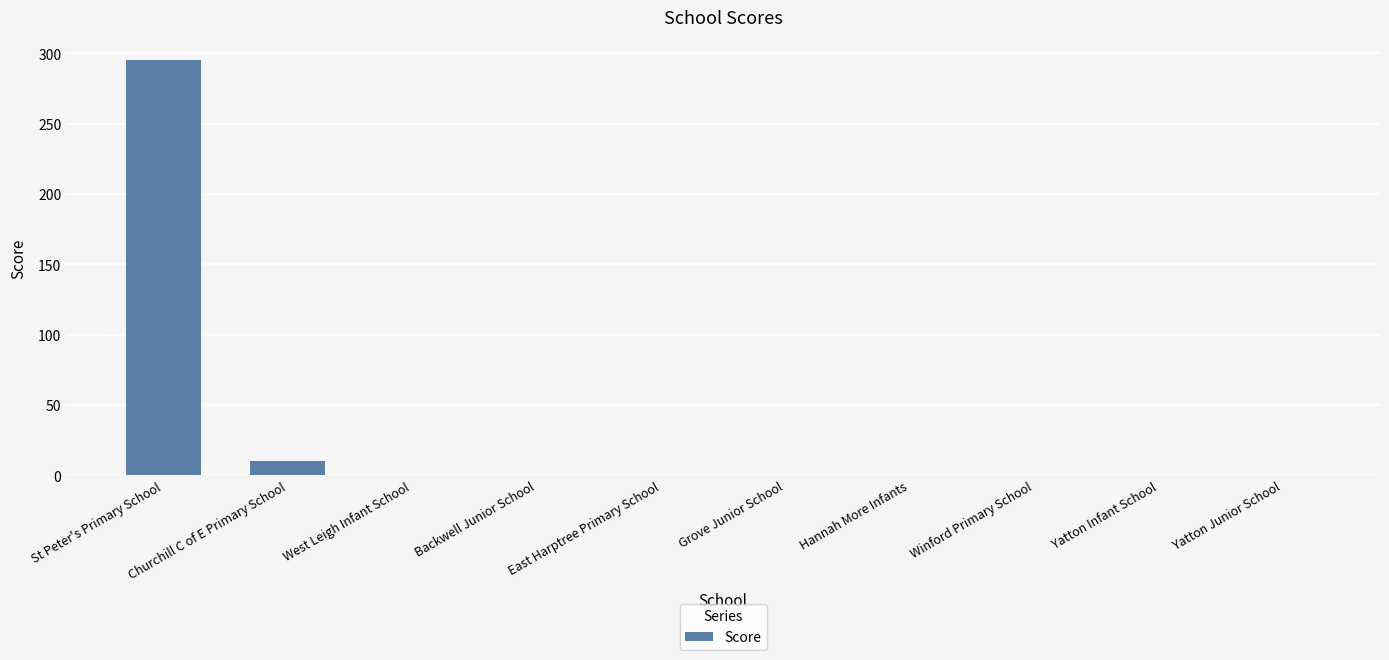

What is the change in value from St Peter's Primary School to East Harptree Primary School?

-295